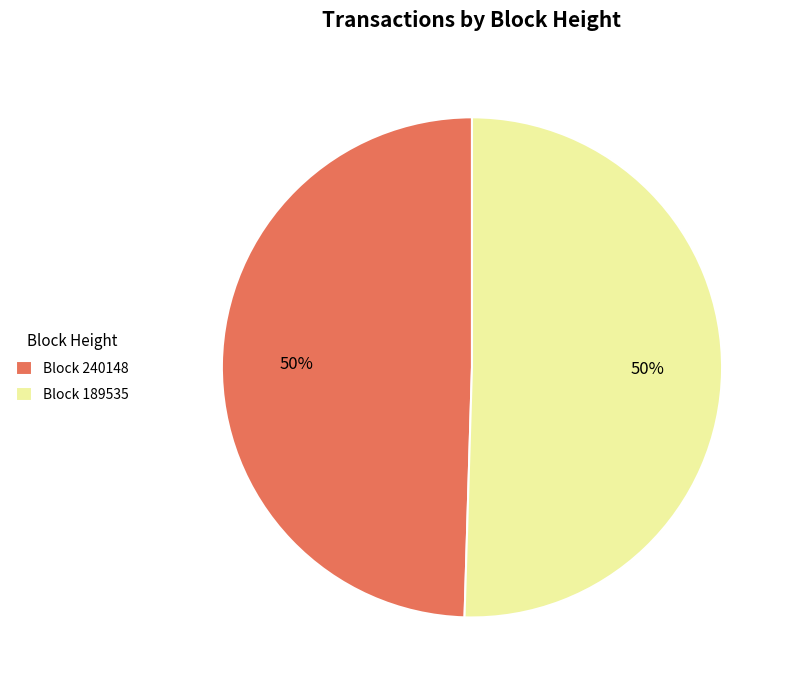

To the nearest percent, what percentage of the pie is Block 240148?

50%